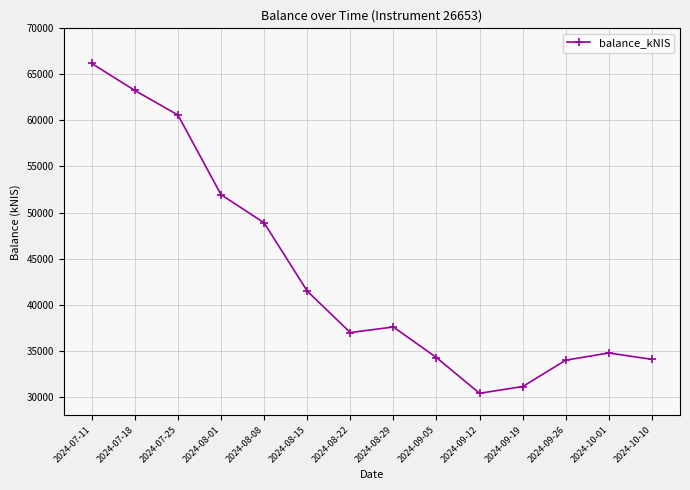

True or false: the data shows 17832.6 at 2024-08-15.

False